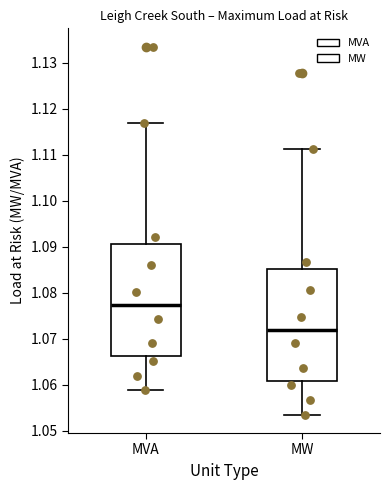

Reading left to right, transcribe this box plot: for each box, give where its median line is, the range the box spans, and where its two whiskers end, as read against the y-axis. The values are not printed on the chart, so give them approximately, as read against the axis.

MVA: median 1.077, box 1.066 to 1.091, whiskers 1.059 to 1.117
MW: median 1.072, box 1.061 to 1.085, whiskers 1.053 to 1.111